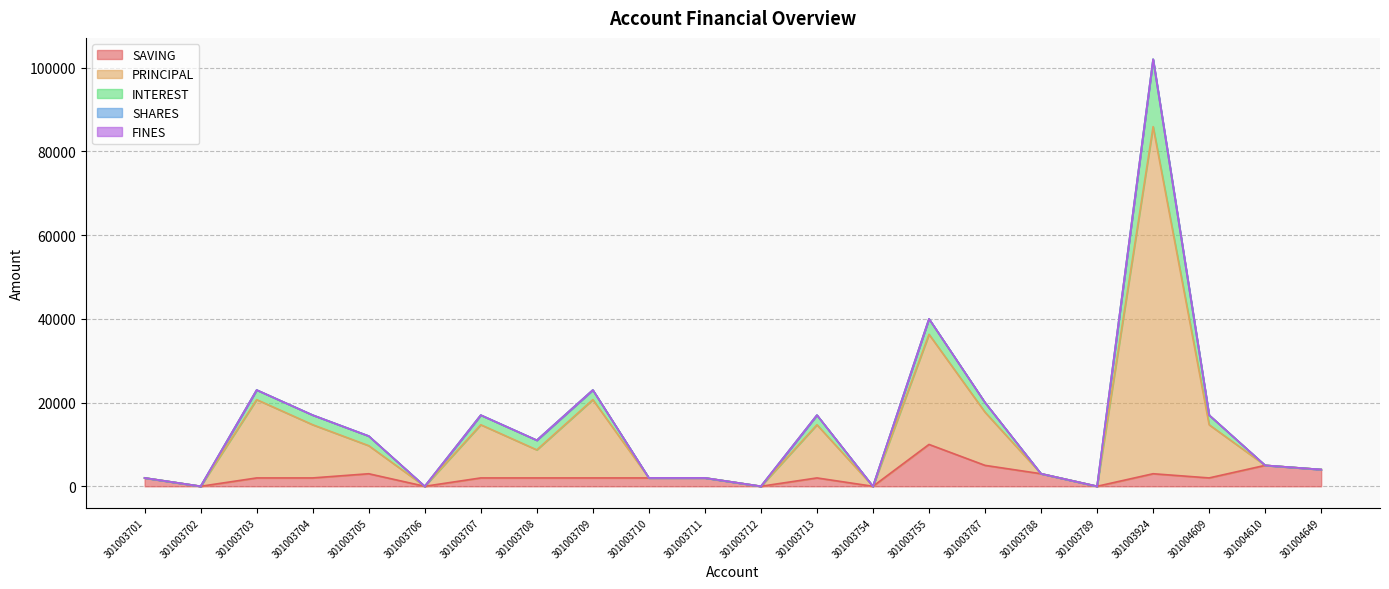

Does the chart have visible grid lines?

Yes